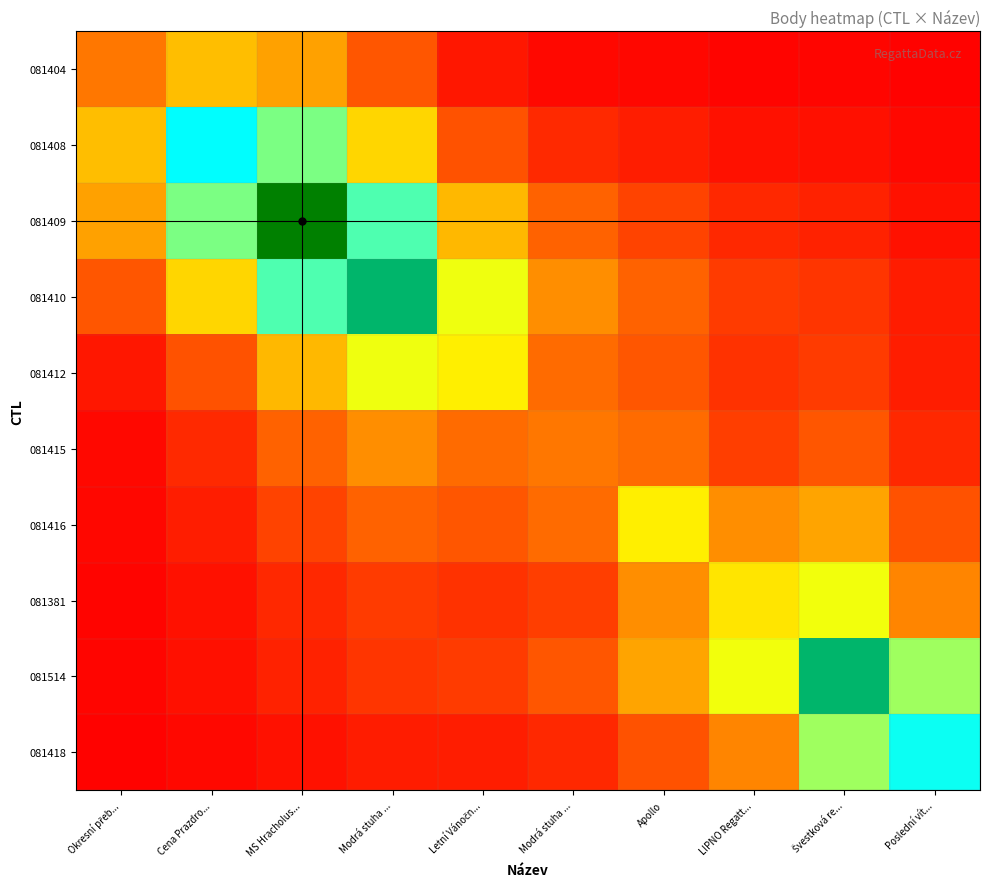

How many distinct data groups are displayed?

10